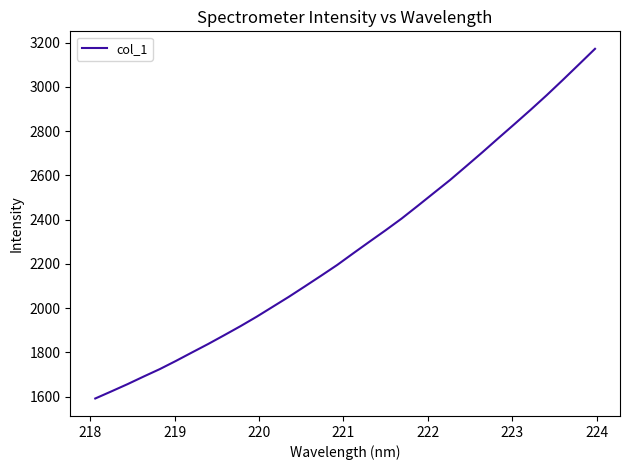

What is the greatest value displayed?

3171.7